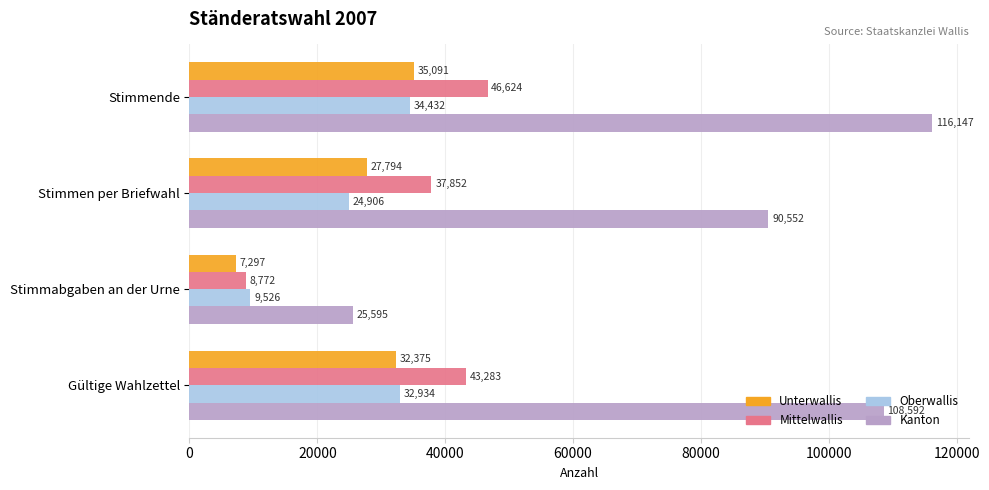

List the labels in order of Unterwallis value, largest first.

Stimmende, Gültige Wahlzettel, Stimmen per Briefwahl, Stimmabgaben an der Urne